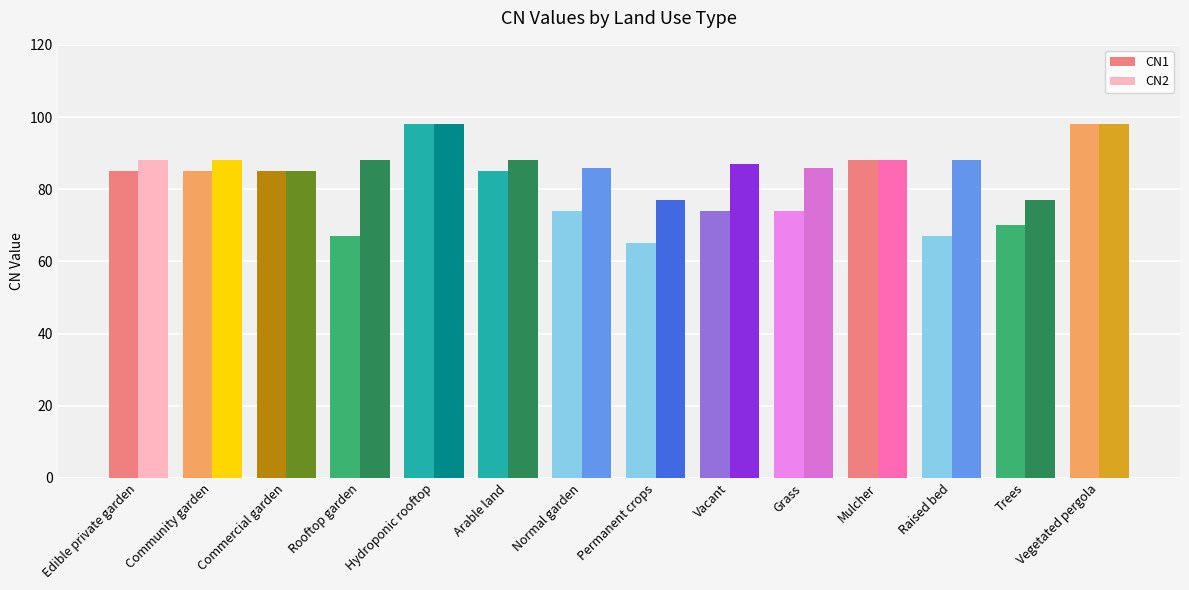

What is the label of the 3rd bar from the right?

Raised bed